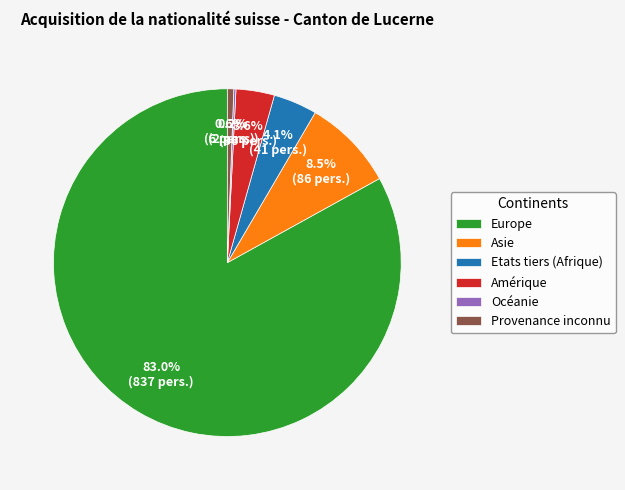

Is there a majority slice in this chart?

Yes